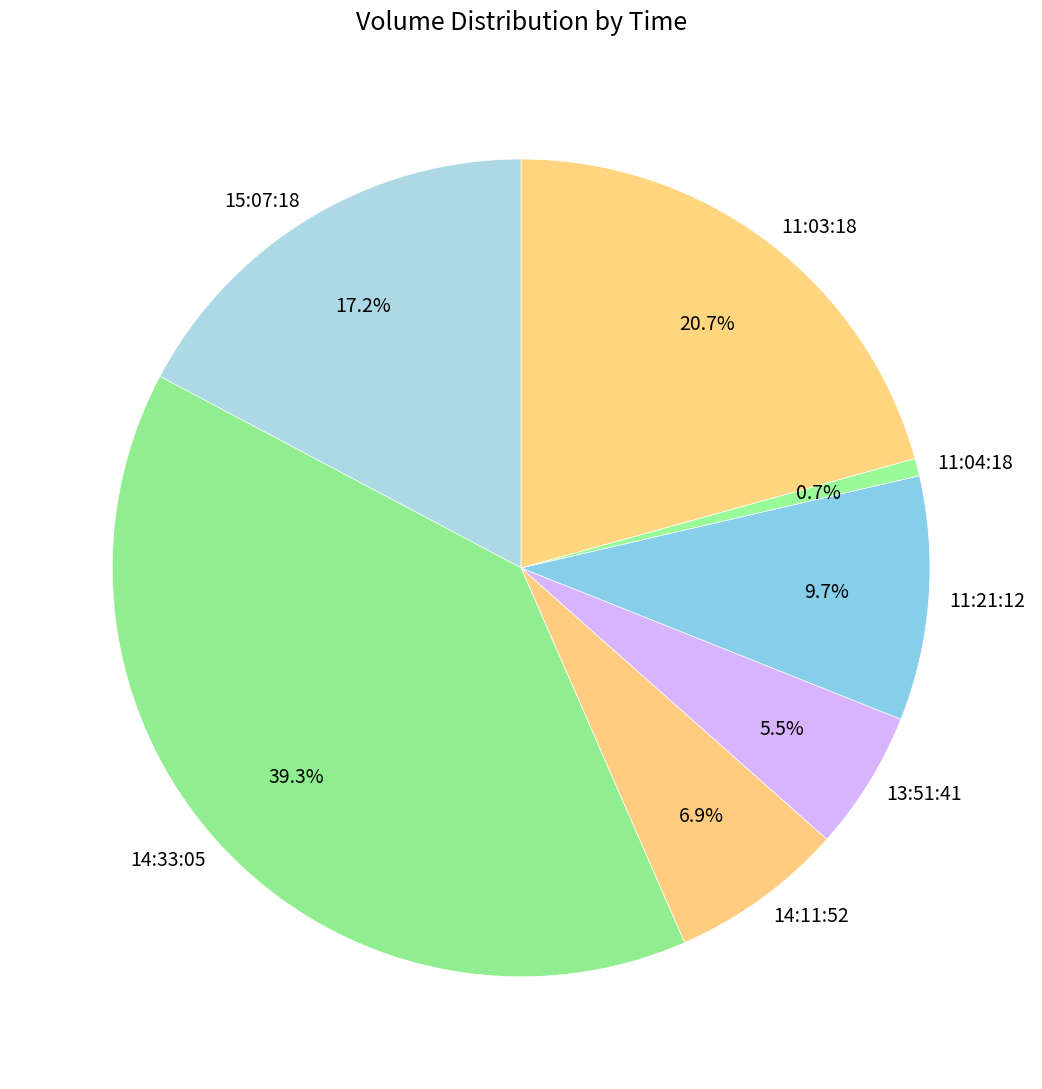

What percentage is NOT represented by 13:51:41?

94.5%